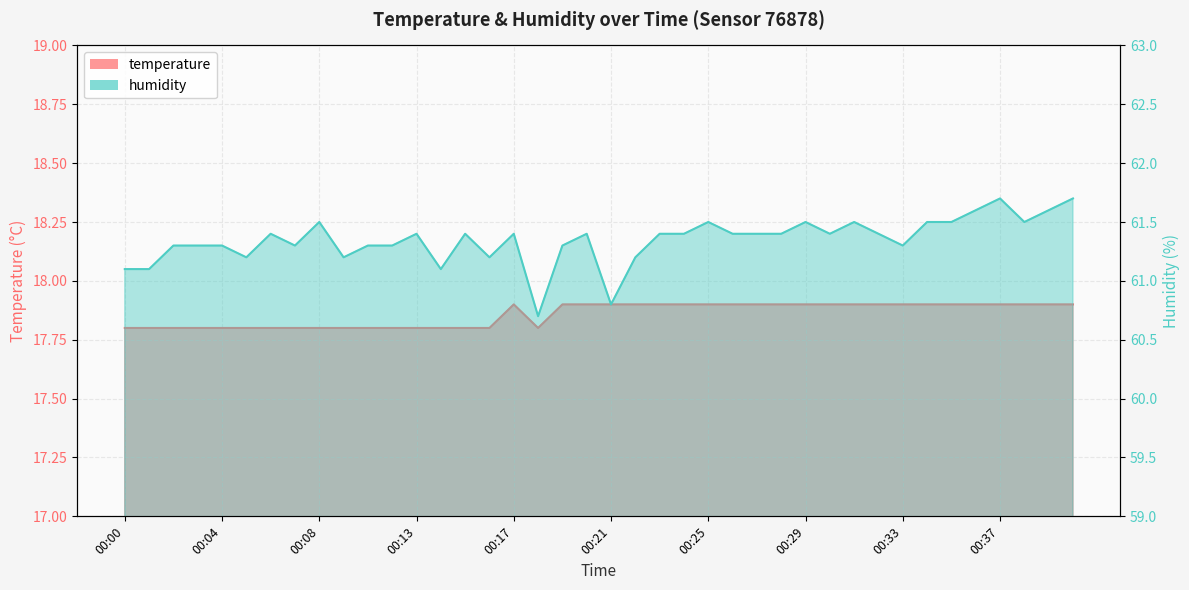

What is the difference between the maximum and second lowest values in the humidity series?

0.9